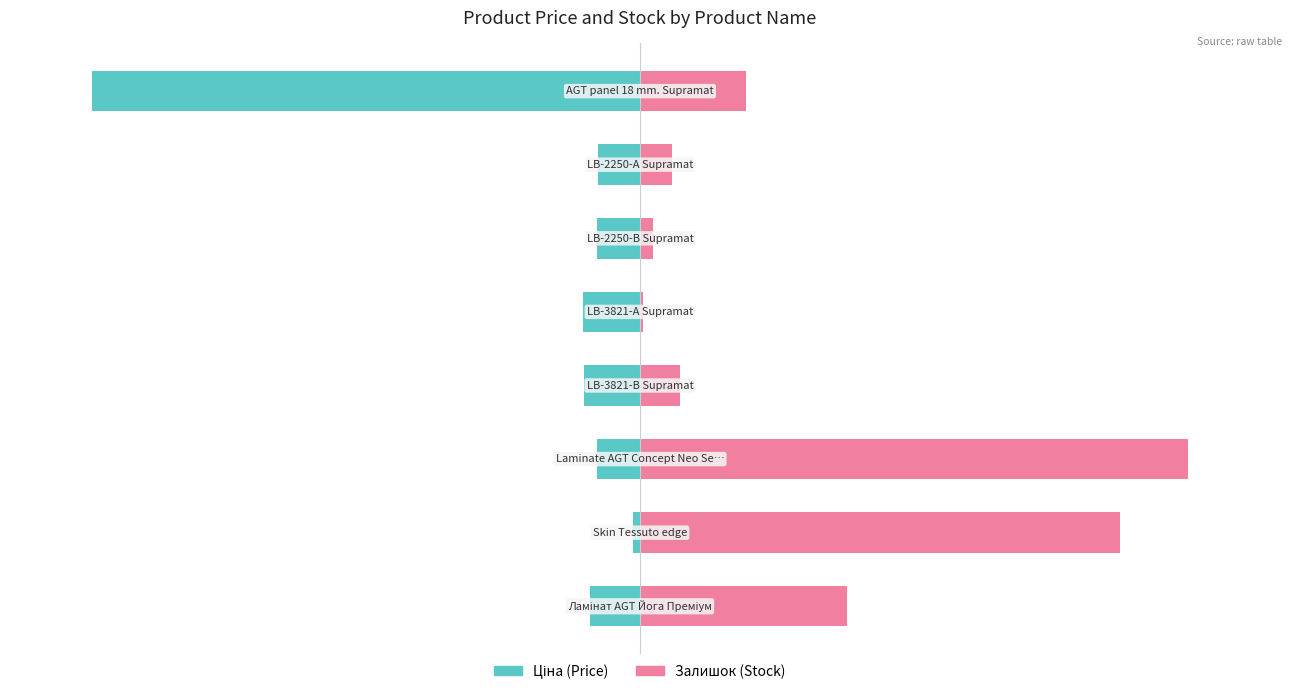

What is the average value of the Ціна series?

-19.3